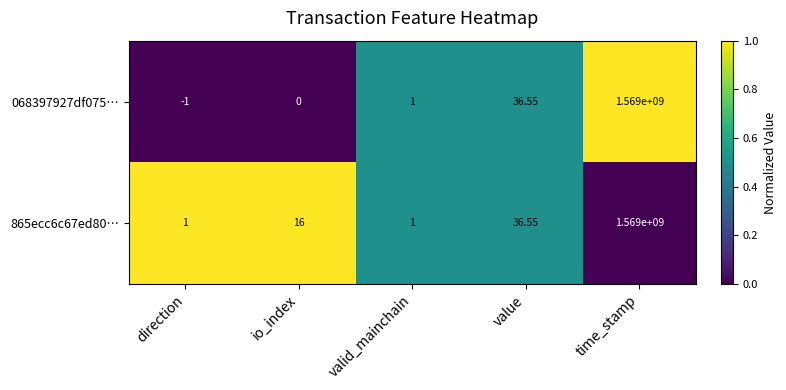

Which series has the widest spread of values?

068397927df075…